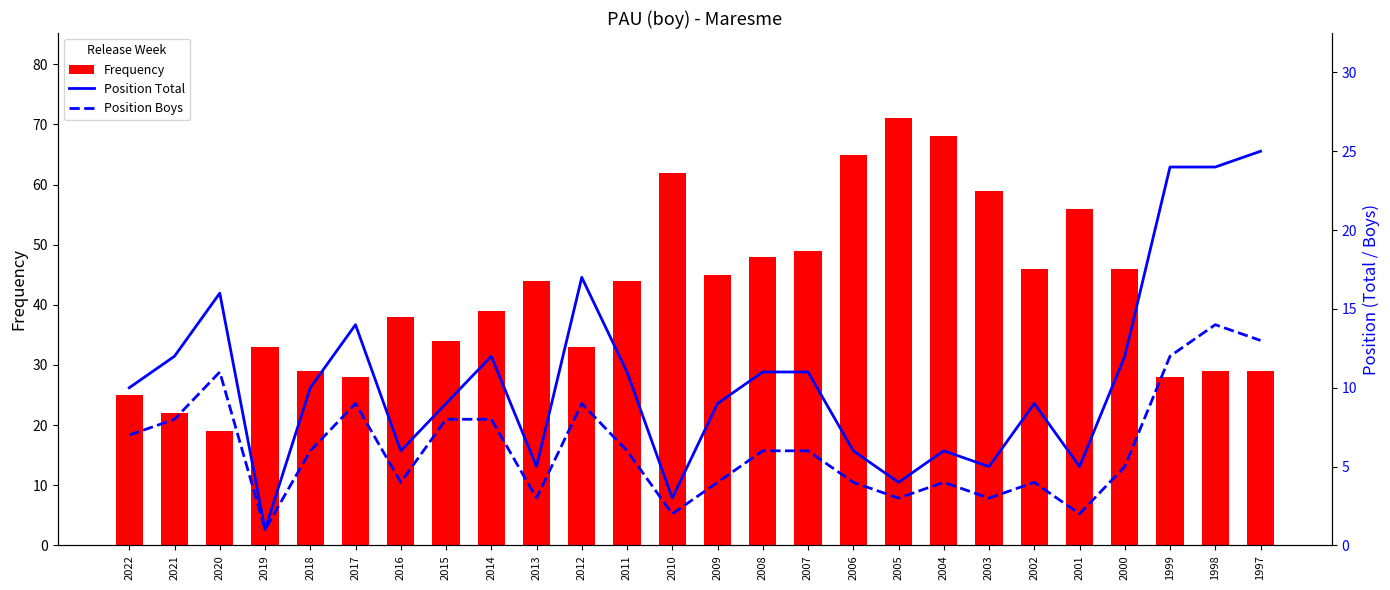

What is the sum of all Frequency values?

1089